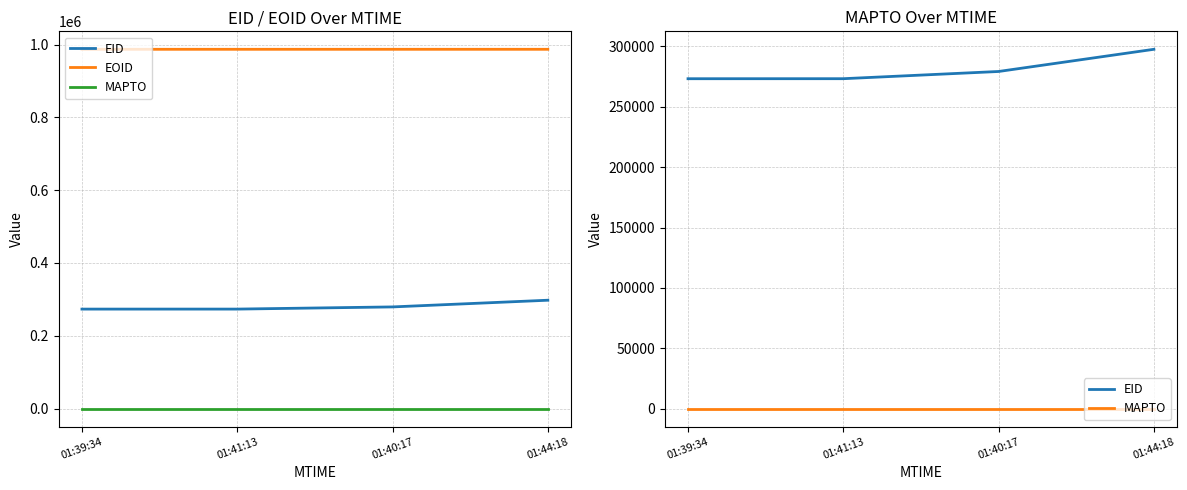

The EOID series shows 1588633 at 01:41:13. True or false?

False